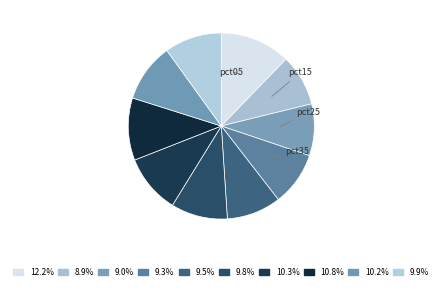

To the nearest percent, what is the difference between the largest and smallest slice percentages?

3%